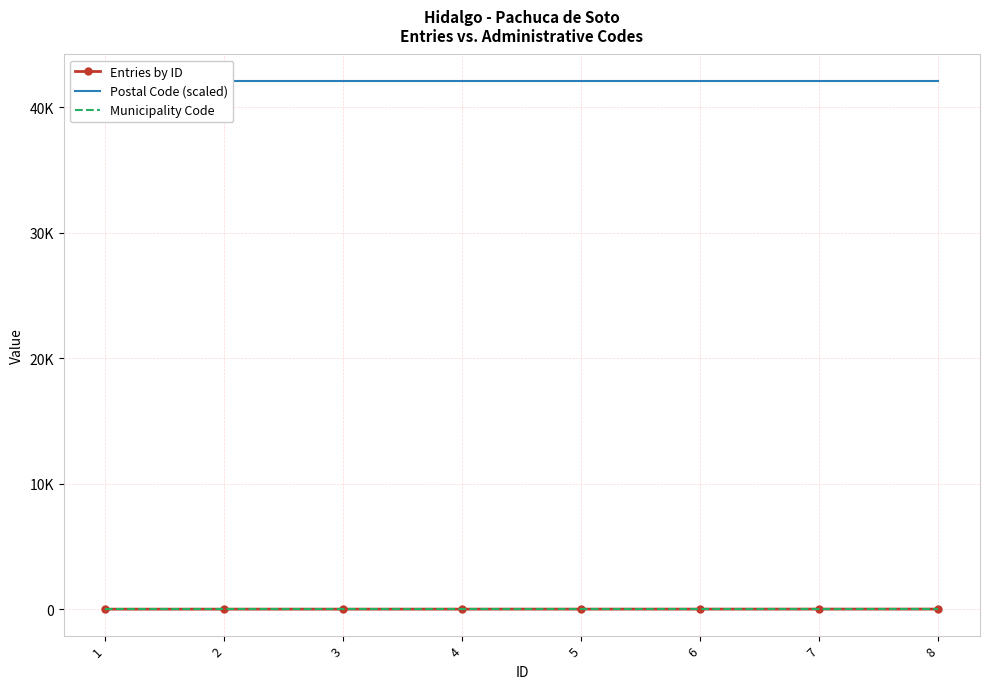

Reading right to left, extract all data points from this chart.

Entries by ID: 8	7	6	5	4	3	2	1
Postal Code (scaled): 42083	42083	42083	42083	42083	42083	42083	42083
Municipality Code: 48	48	48	48	48	48	48	48